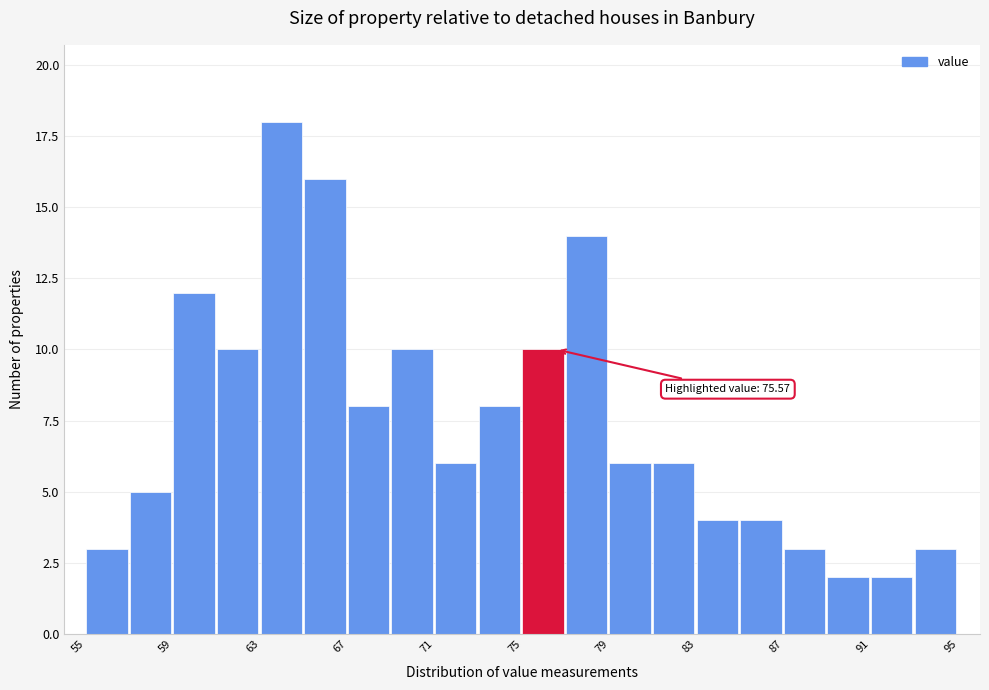

Which range on the x-axis has the tallest bar?

63 to 65